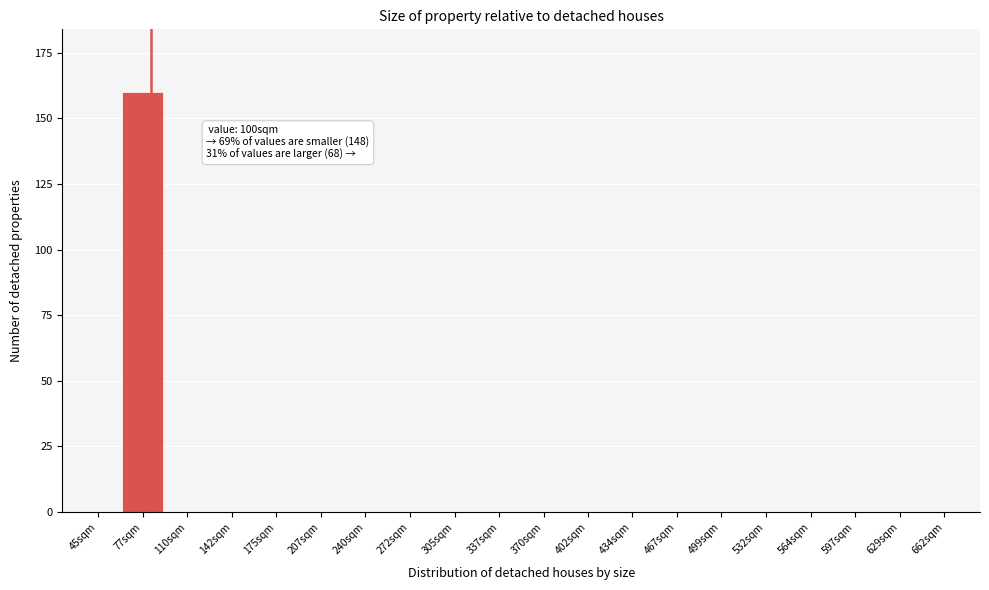

Reading left to right, extract all data points from this chart.

45sqm=0	77sqm=160	110sqm=0	142sqm=0	175sqm=0	207sqm=0	240sqm=0	272sqm=0	305sqm=0	337sqm=0	370sqm=0	402sqm=0	434sqm=0	467sqm=0	499sqm=0	532sqm=0	564sqm=0	597sqm=0	629sqm=0	662sqm=0